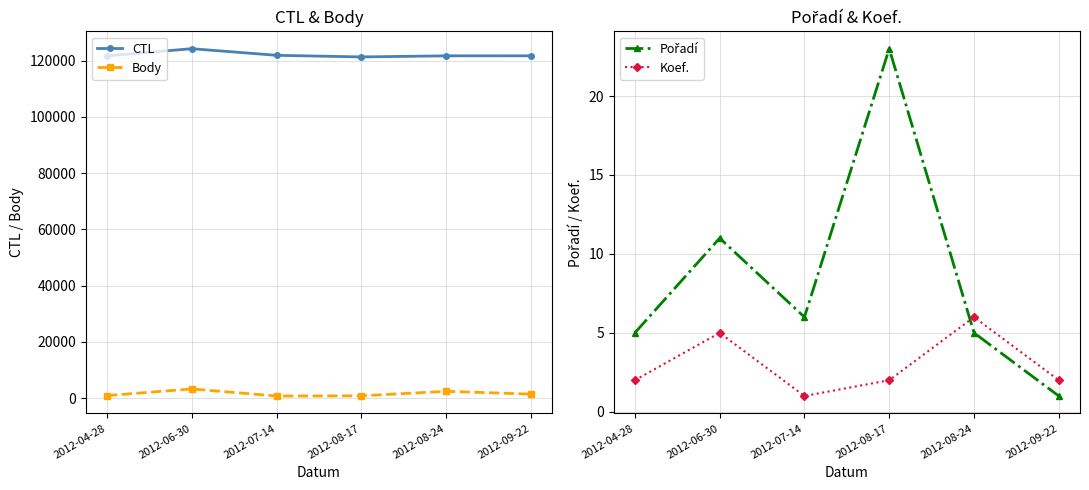

True or false: Body has more than 2 interior local peaks.

False